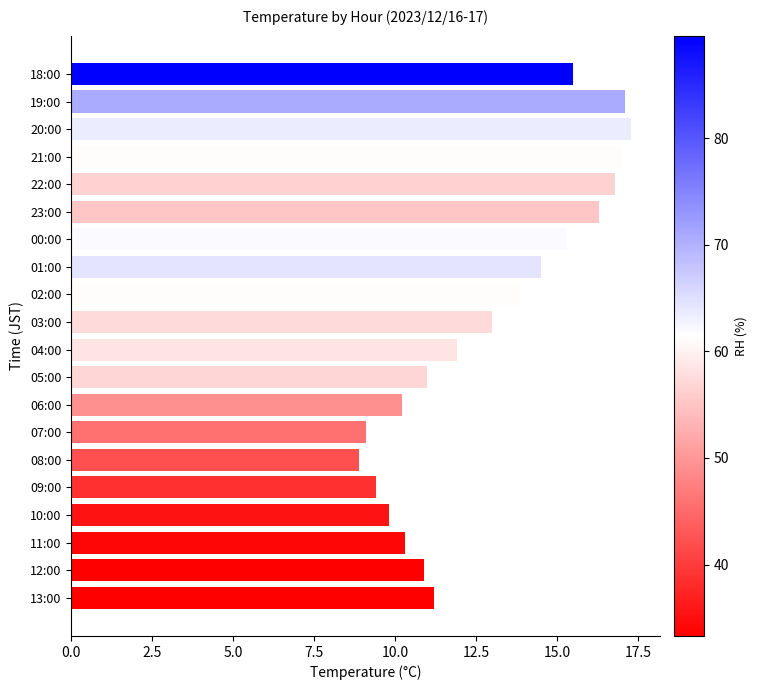

The chart shows a value of 18.0 at 13:00. True or false?

False